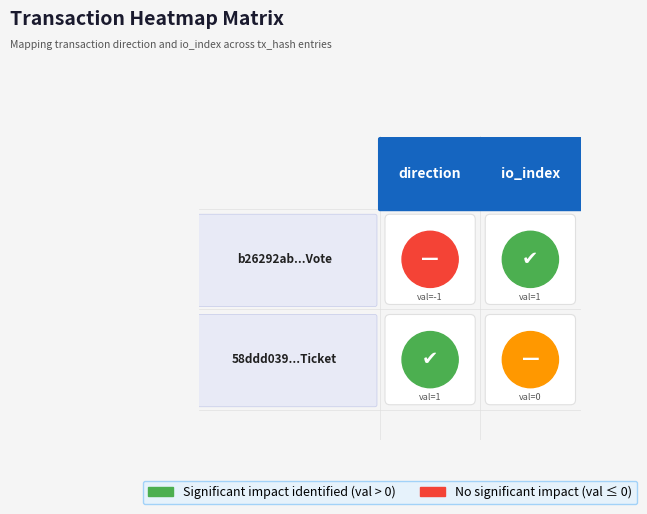

What is the difference between the highest and lowest values at 0?

2